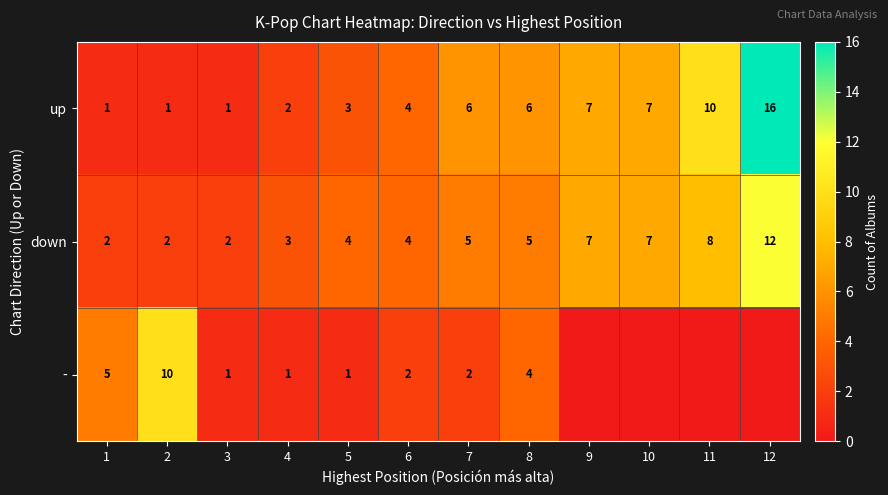

What is the spread (max minus min) of values at 4?

2